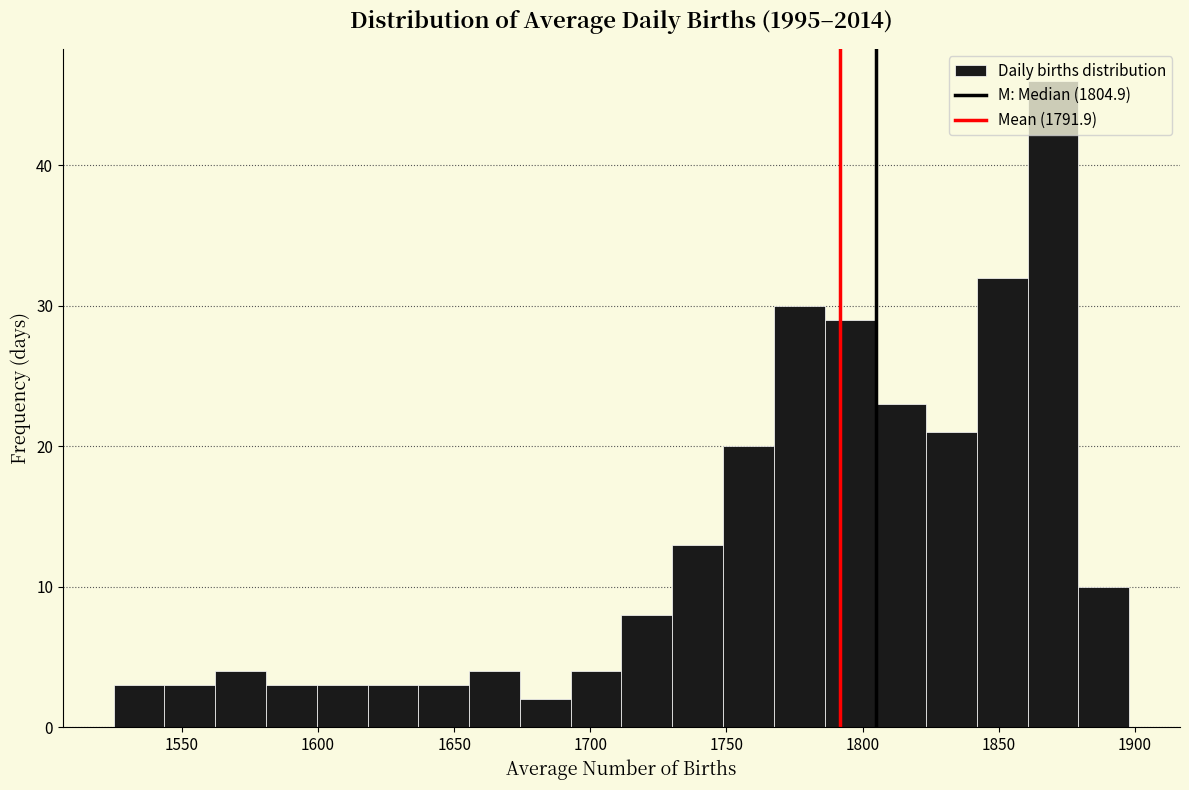

Around what value on the x-axis is the tallest bar? Give the approximate position of its centre, as read against the axis.

1870